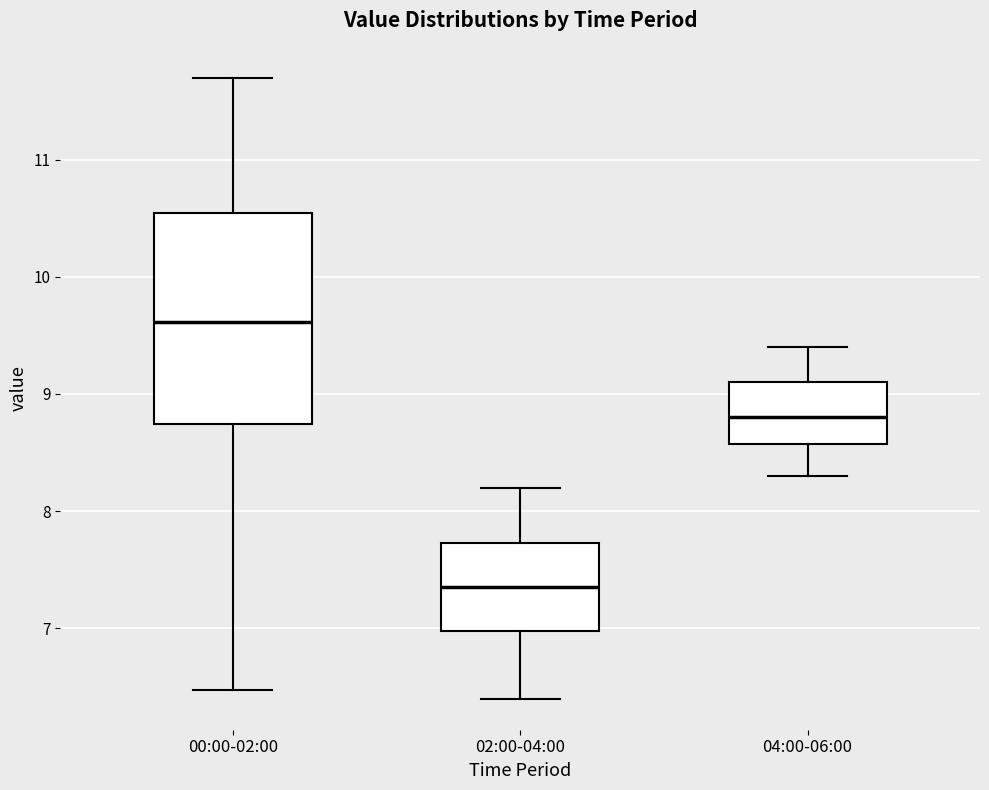

Where does the median line of the box for 00:00-02:00 sit on the y-axis? The values are not printed on the chart, so give them approximately, as read against the axis.

9.6